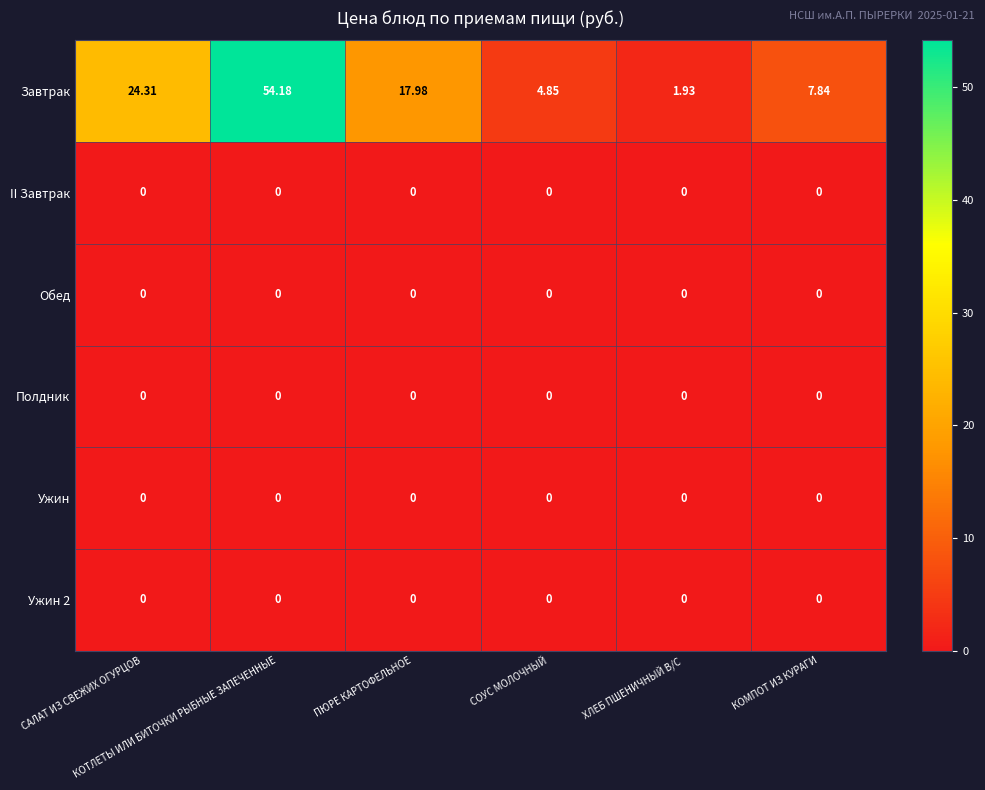

Which series has the largest range (max minus min)?

Завтрак